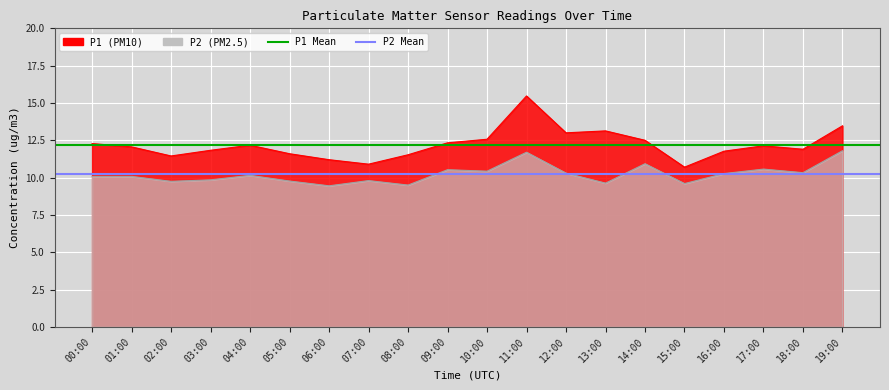

What is the sum of the P2 Mean values at 00:00 and 01:00?

20.5